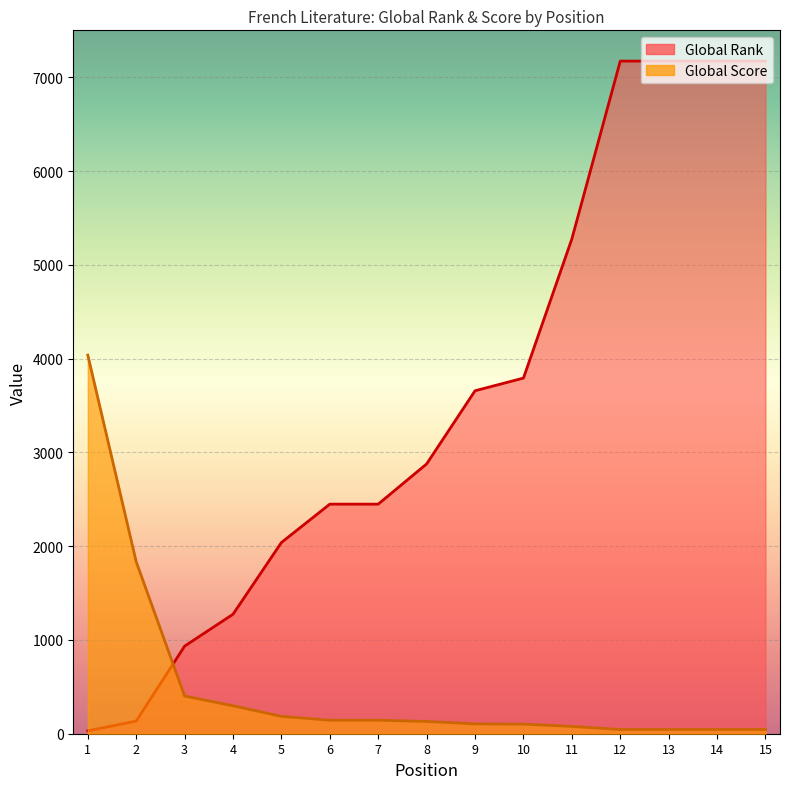

Reading right to left, list all the values displayed in this chart.

Global Rank: 7172	7172	7172	7172	5276	3792	3657	2877	2448	2448	2039	1274	934	135	31
Global Score: 45	45	45	45	78	102	105	131	144	144	185	298	402	1834	4037